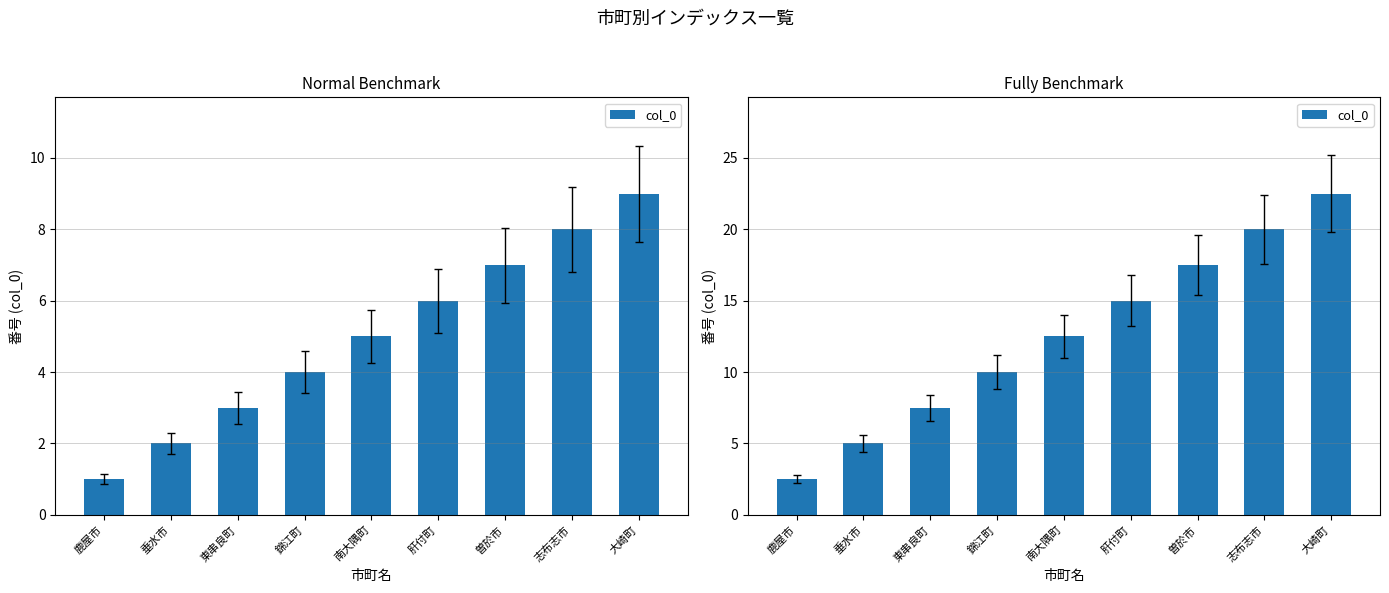

Approximately how many times larger is the value at 南大隅町 compared to 肝付町?

0.8